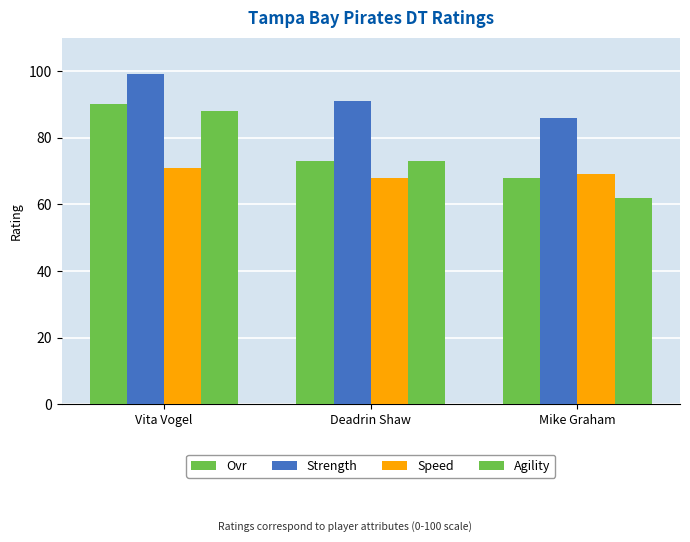

What is the value of the Speed bar at the 2nd from the left?

68